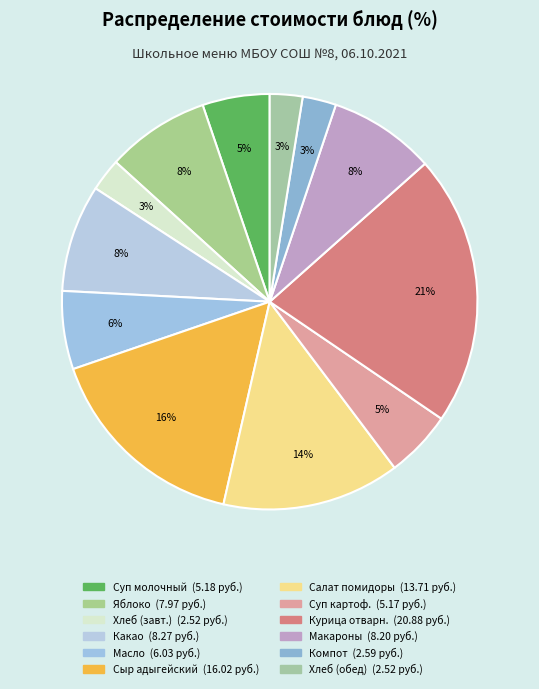

Count the number of slices in the pie.

12